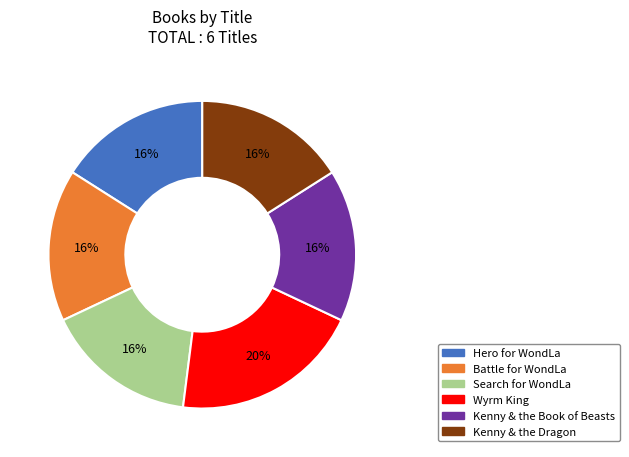

To the nearest percent, what percentage of the pie is Kenny & the Book of Beasts?

16%